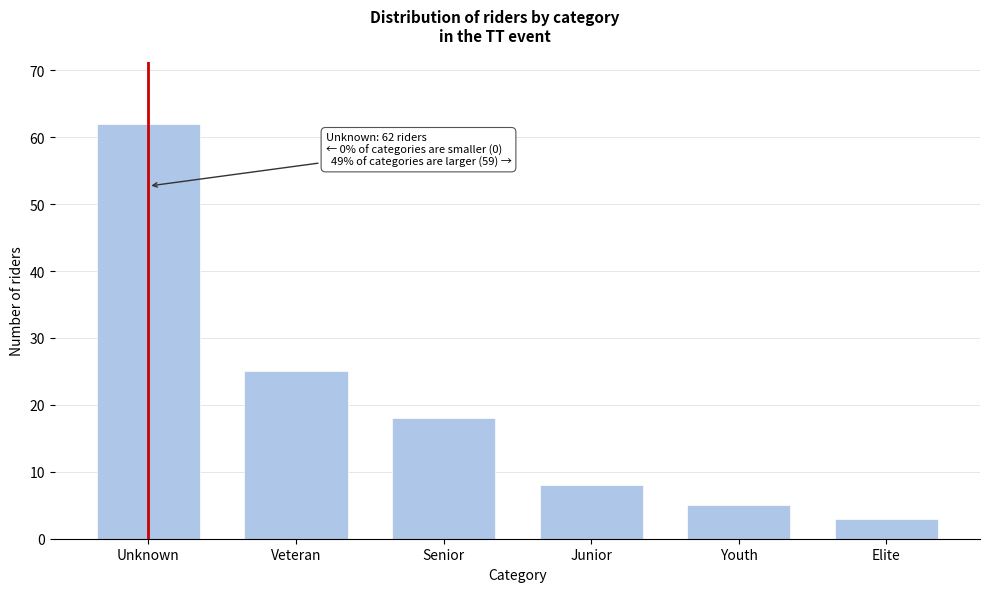

Reading left to right, transcribe all the data shown in this chart.

Unknown=62	Veteran=25	Senior=18	Junior=8	Youth=5	Elite=3